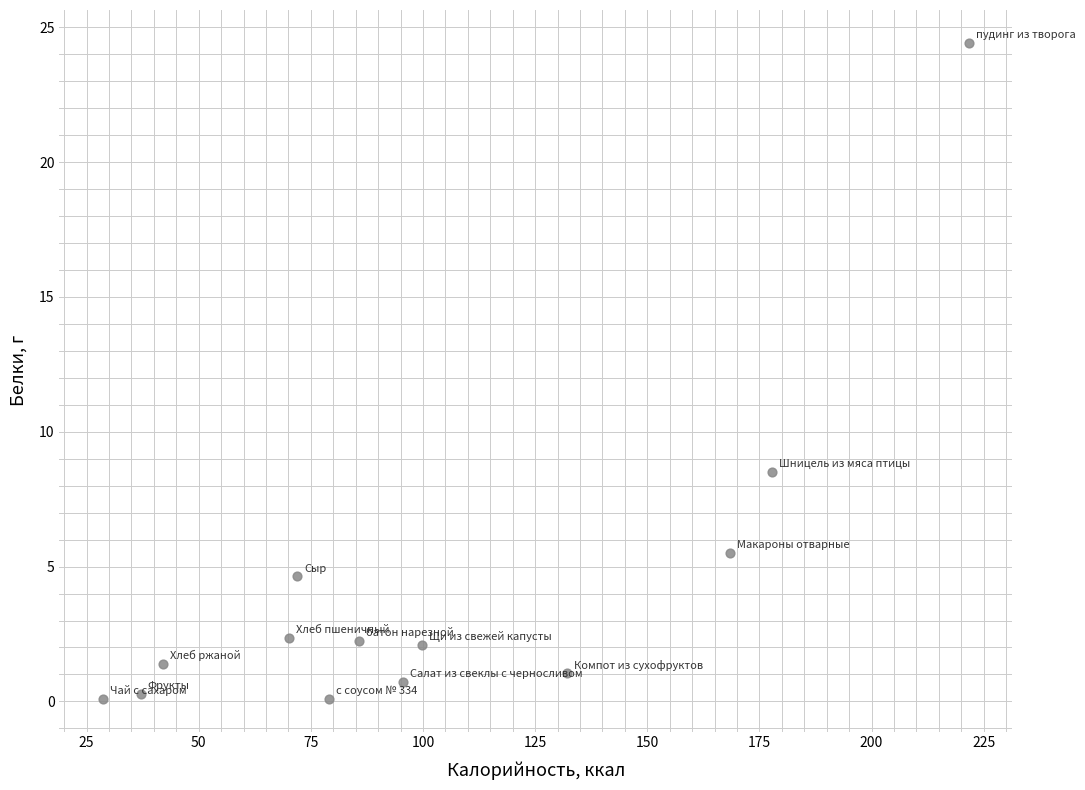

What is the range of Y values (max minus min)?

24.3